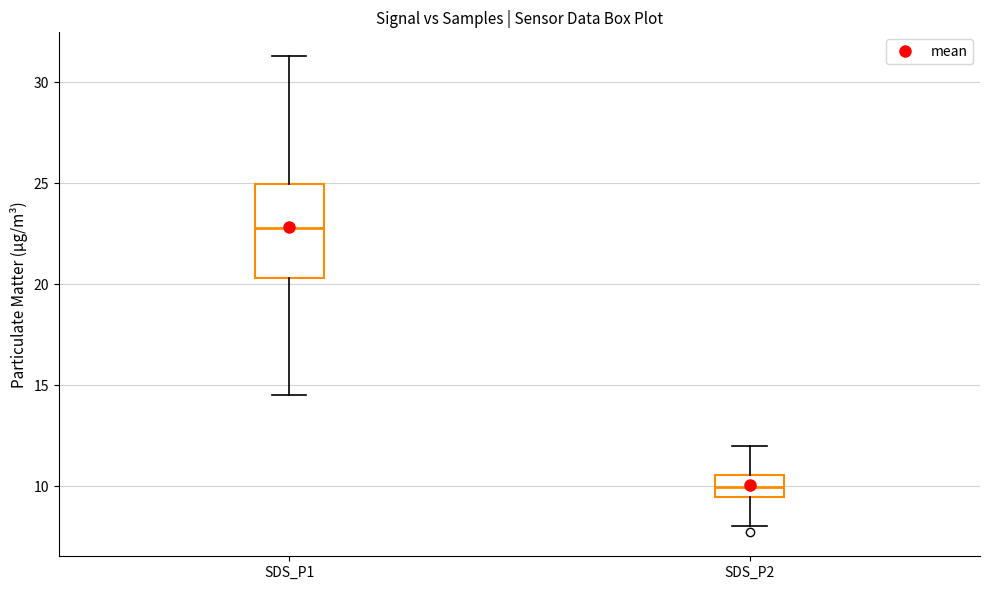

Reading left to right, read every box against the y-axis: the position of its median line, the range the box covers, and the ends of its whiskers. The values are not printed on the chart, so give them approximately, as read against the axis.

SDS_P1: median 23.0, box 20.5 to 25.0, whiskers 14.5 to 31.5
SDS_P2: median 10.0, box 9.5 to 10.5, whiskers 8.0 to 12.0